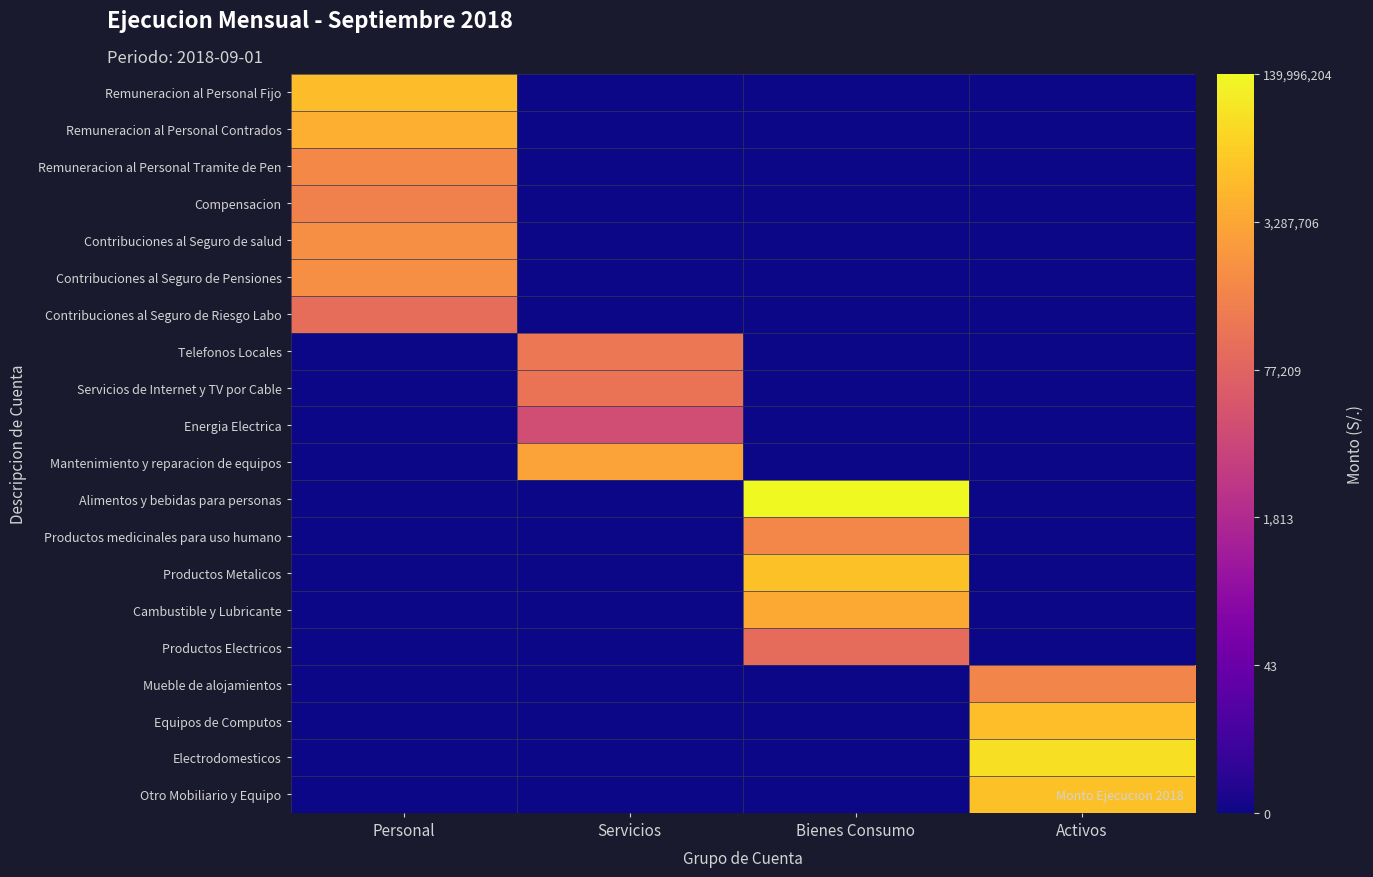

Which has a higher value, Bienes Consumo or Personal?

Personal